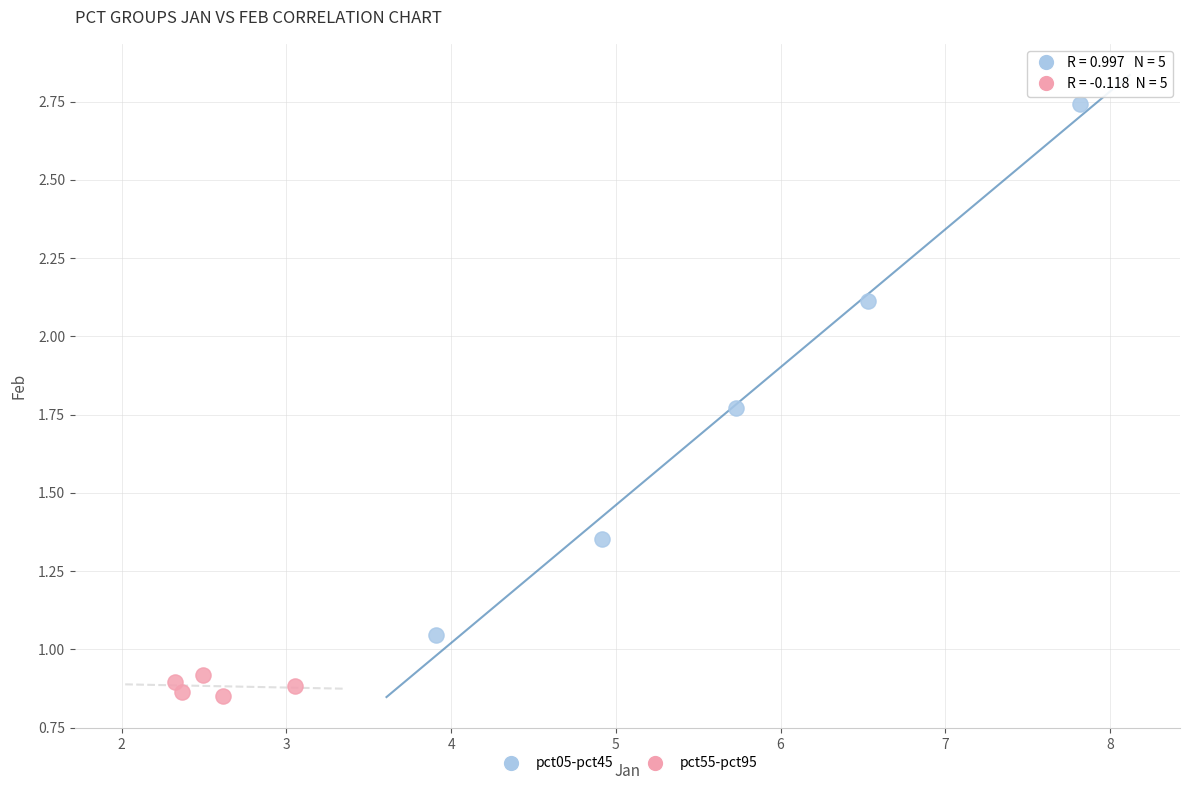

Which series reaches the maximum Y coordinate?

pct05-pct45